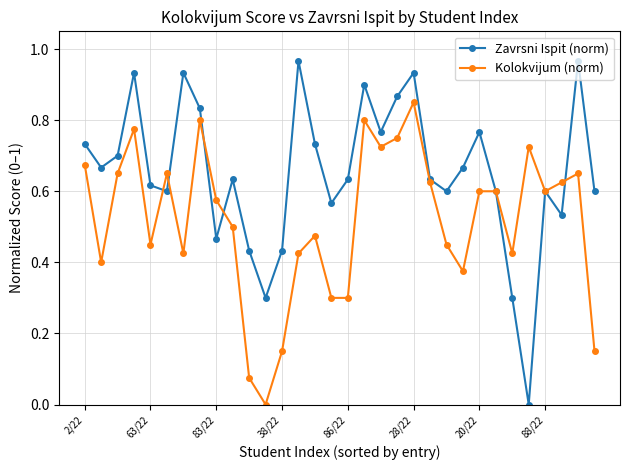

Which series has the largest total across all categories?

Zavrsni Ispit (norm)